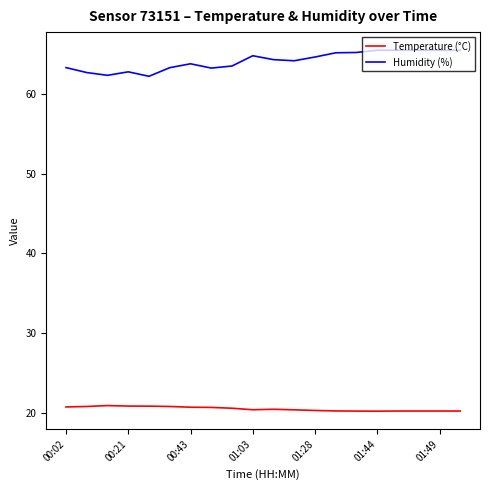

List the series in order of their overall mean, lowest first.

Temperature (°C), Humidity (%)